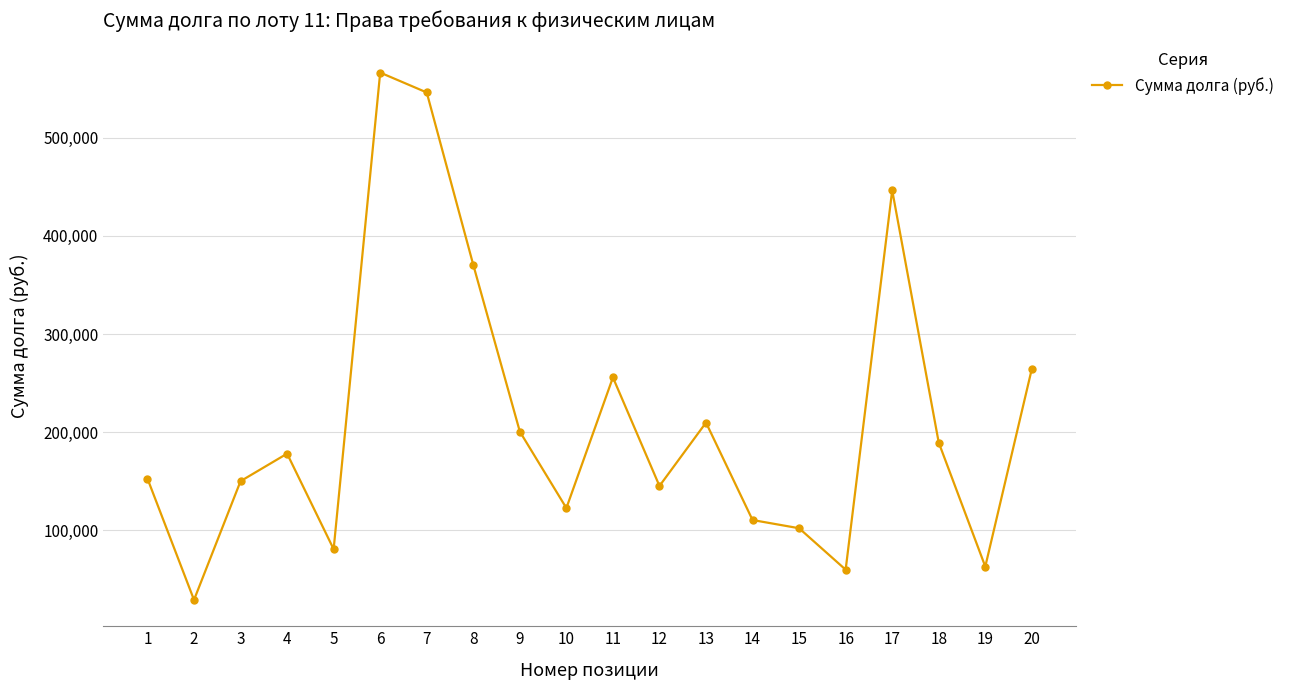

What is the difference between the maximum and second lowest values?

506685.8